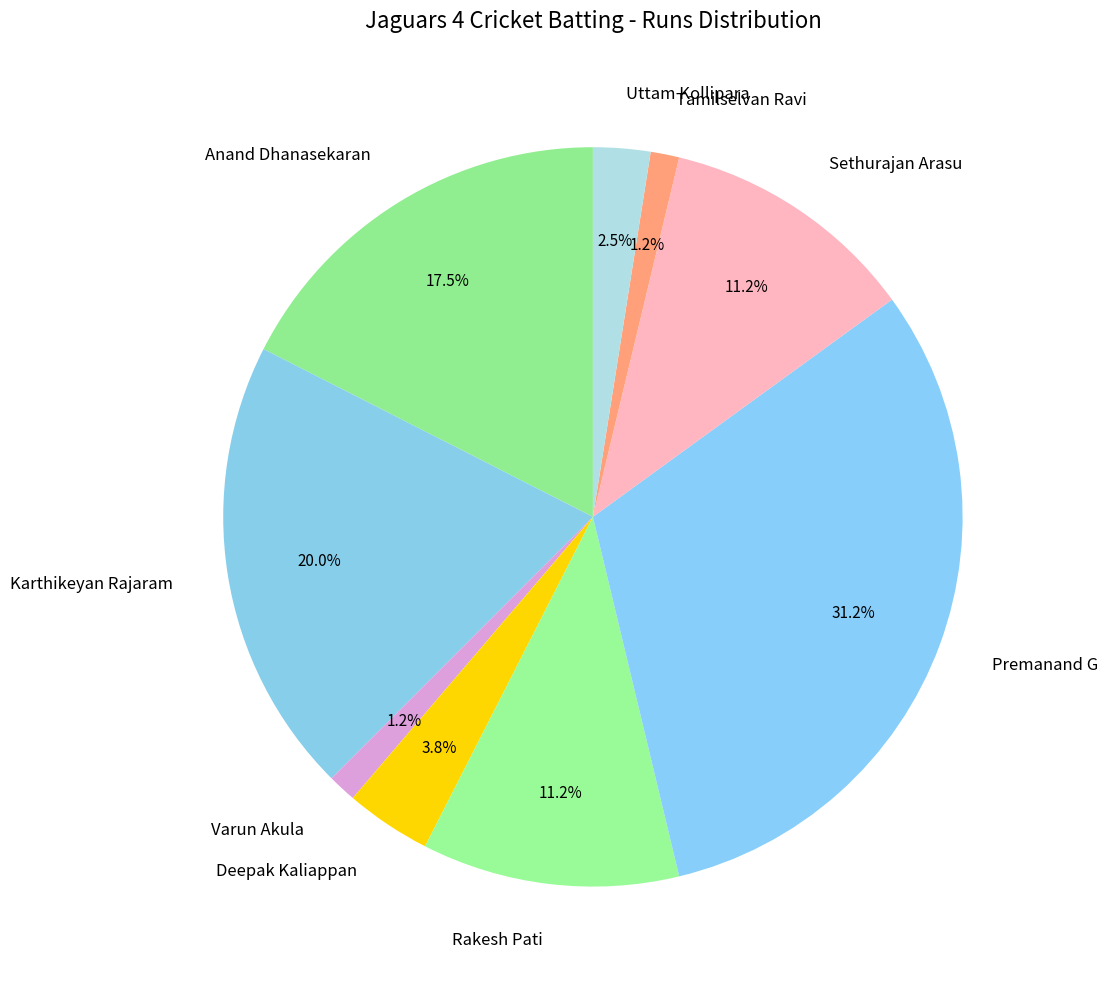

To the nearest percent, what is the average slice percentage?

11%